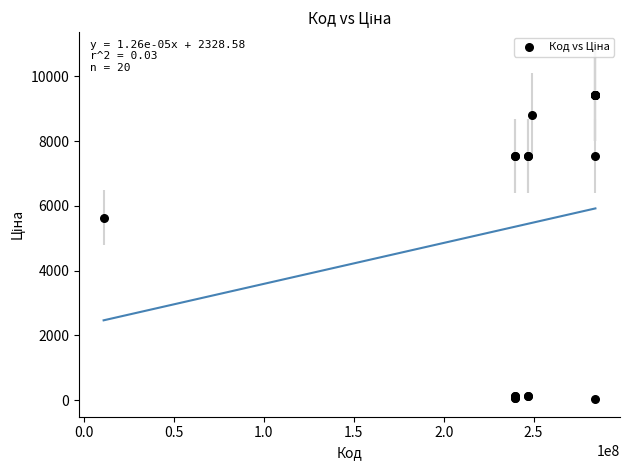

What Y value in the scatter plot is closest to 4724?

5636.0